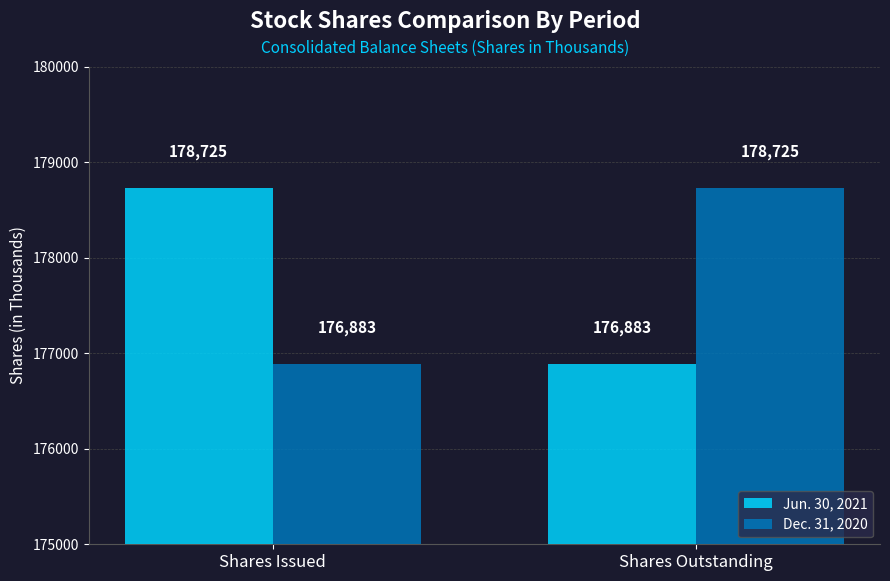

What is the lowest value of the Dec. 31, 2020 series?

176883